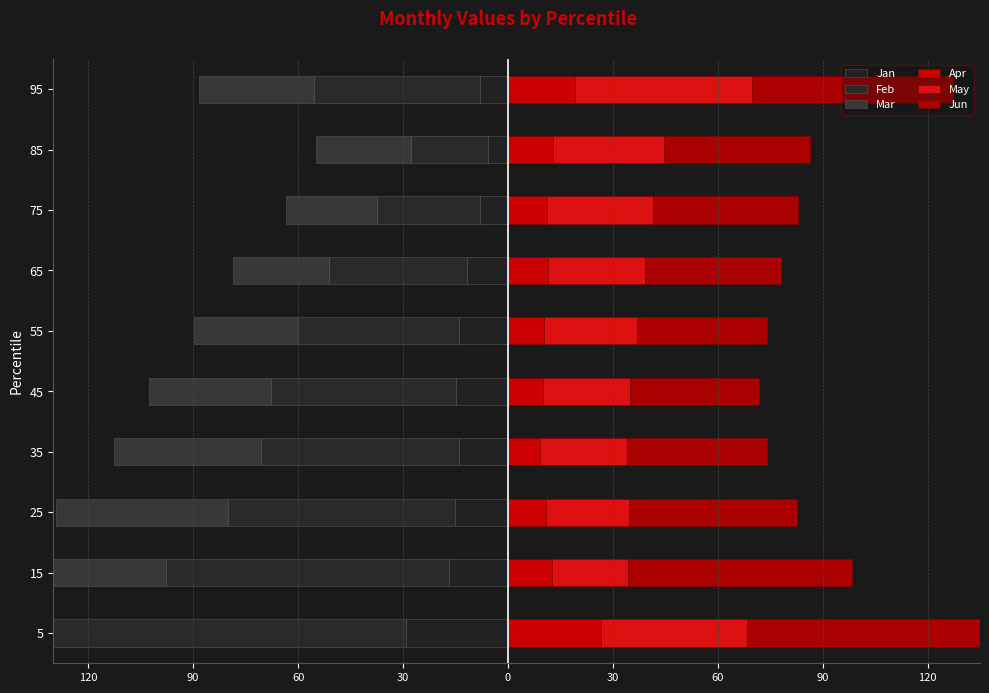

Which series has the largest total across all categories?

Jun